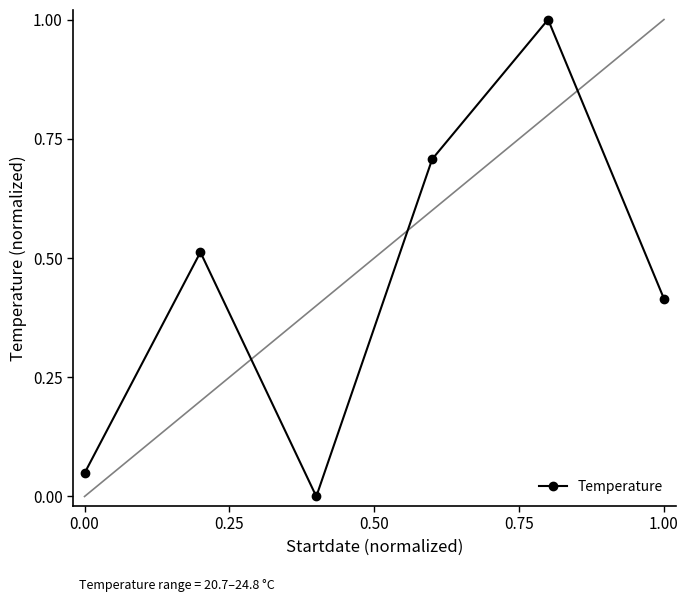

What is the maximum value shown in the chart?

1.0